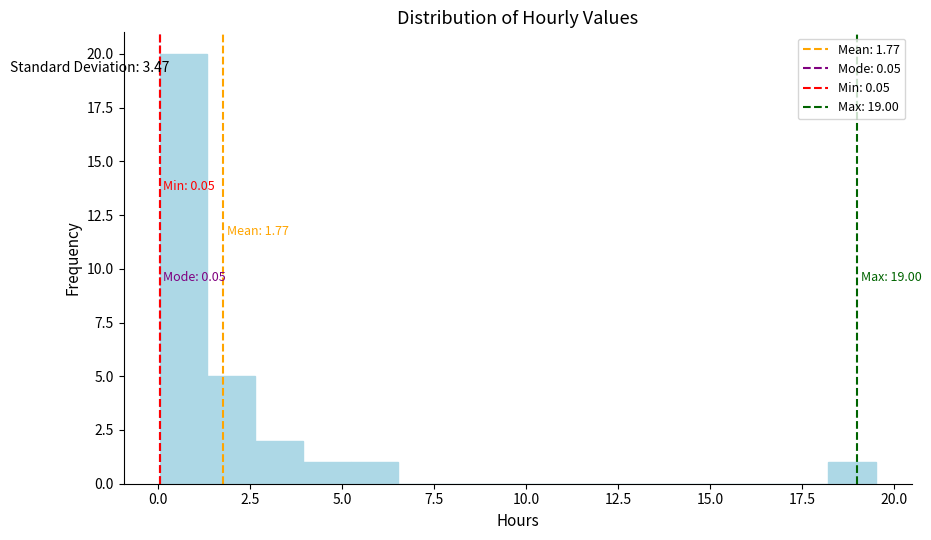

Read against the x-axis, roughly where is the centre of the tallest bar?

0.5